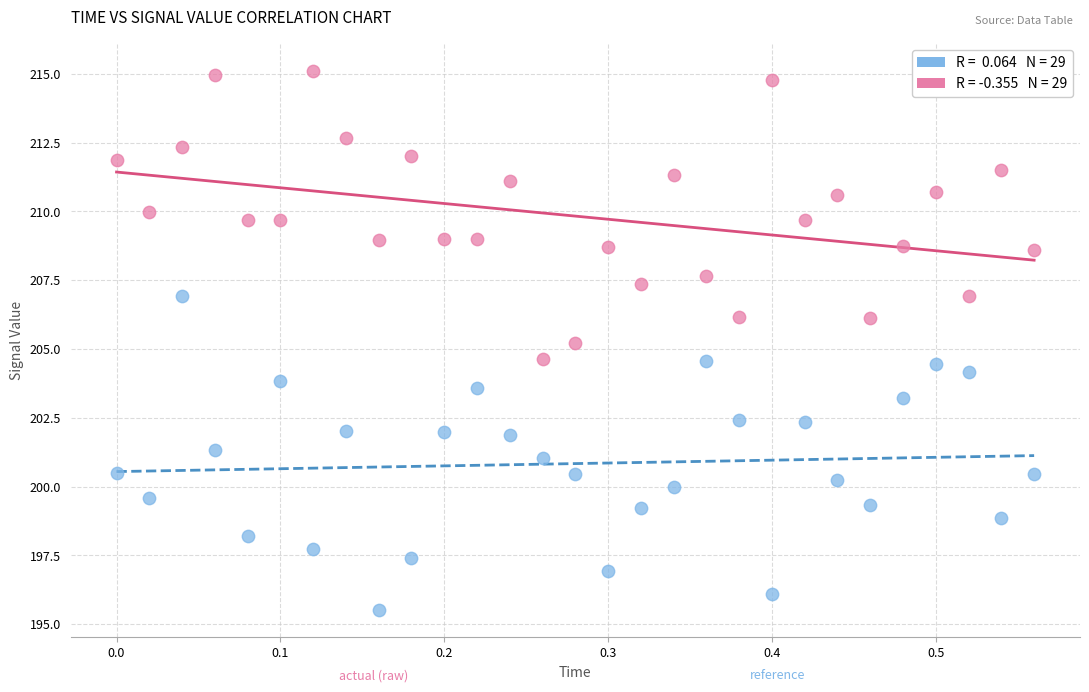

Across all data points, what is the range of X values (max minus min)?

0.6